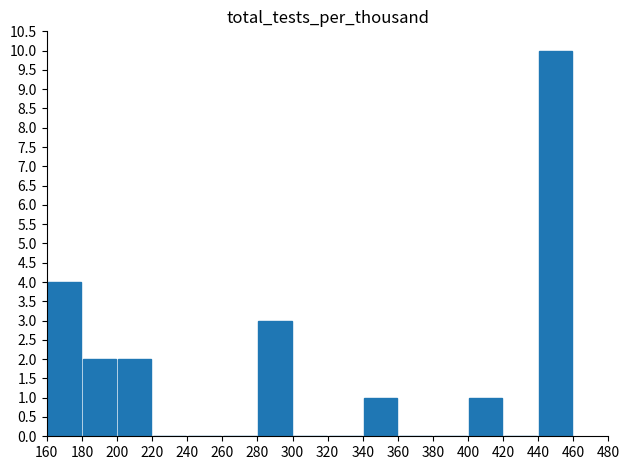

What is the greatest value displayed?

10